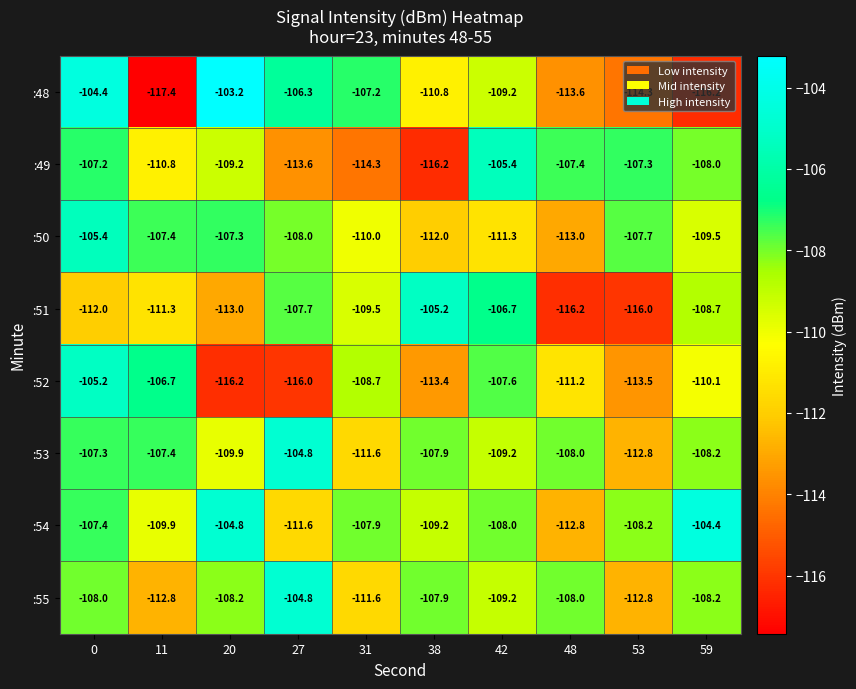

How many categories are shown in the chart?

10